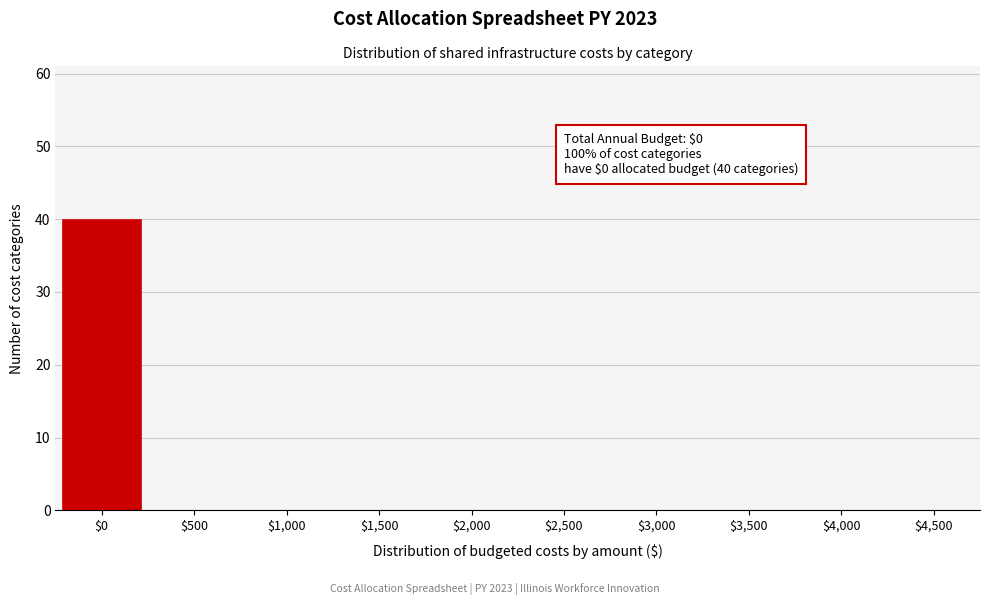

True or false: the data shows -19 at $500.

False